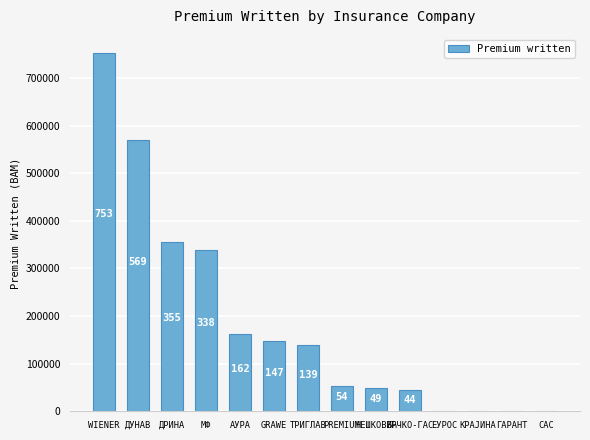

What value does the data have at НЕШКОВИЋ?

48507.4